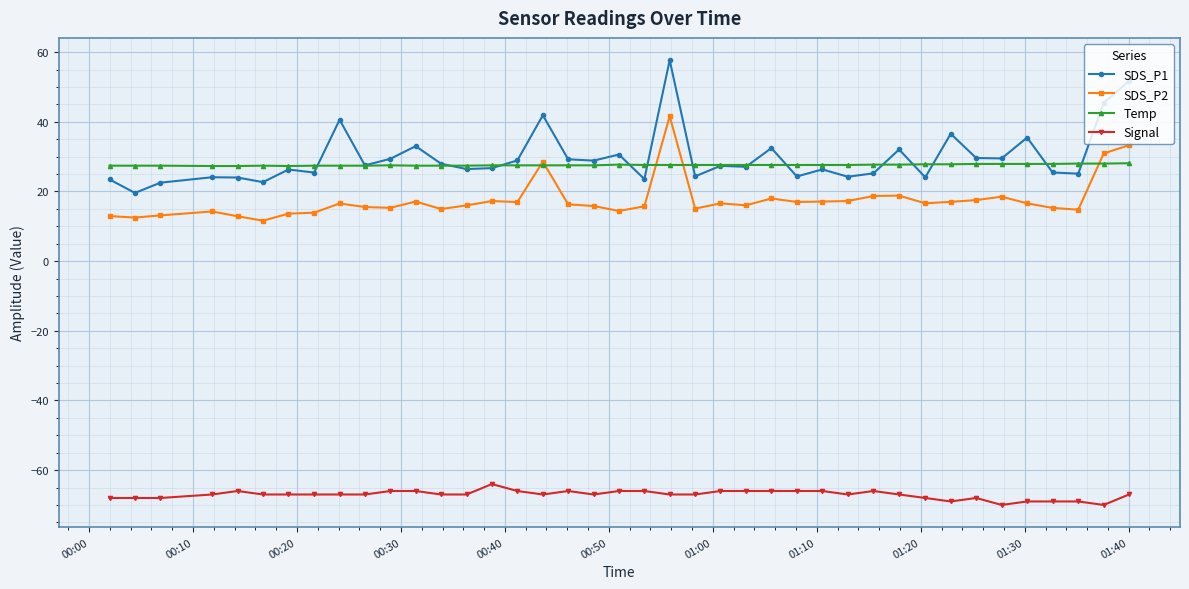

What is the value of the SDS_P1 point at the 36th from the left?

35.5